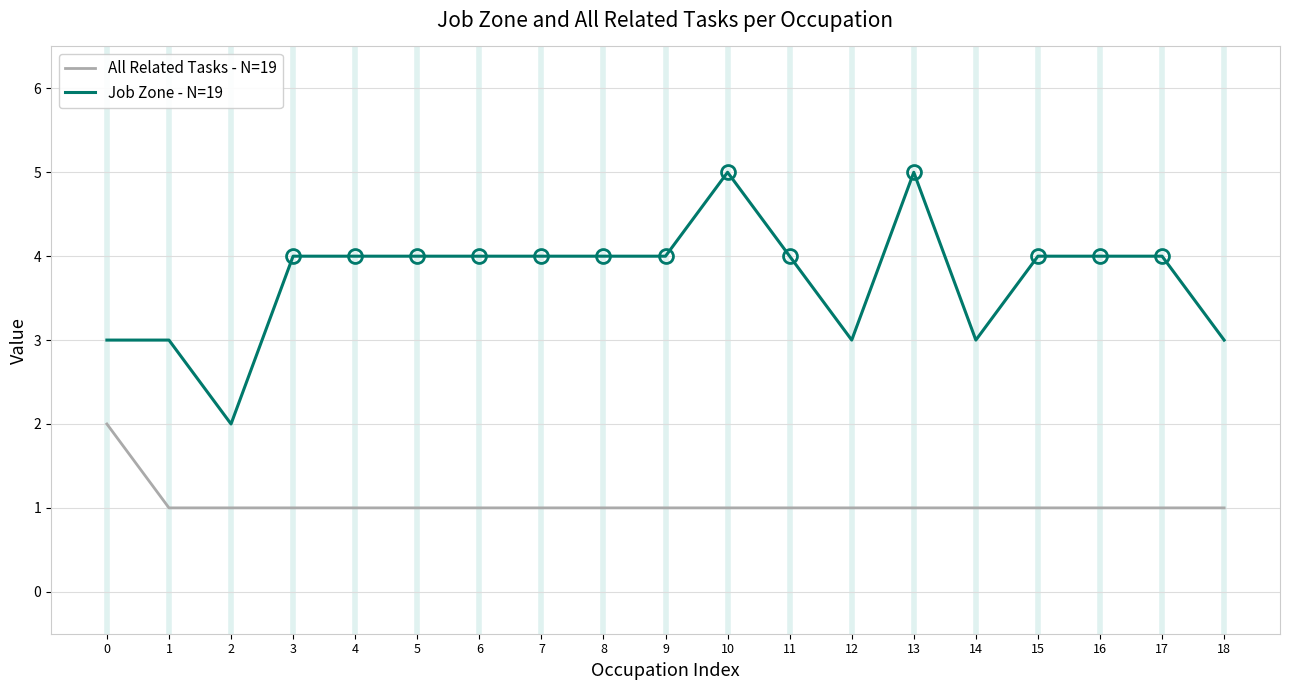

Reading right to left, list all the values displayed in this chart.

All Related Tasks - N=19: 18=1	17=1	16=1	15=1	14=1	13=1	12=1	11=1	10=1	9=1	8=1	7=1	6=1	5=1	4=1	3=1	2=1	1=1	0=2
Job Zone - N=19: 18=3	17=4	16=4	15=4	14=3	13=5	12=3	11=4	10=5	9=4	8=4	7=4	6=4	5=4	4=4	3=4	2=2	1=3	0=3